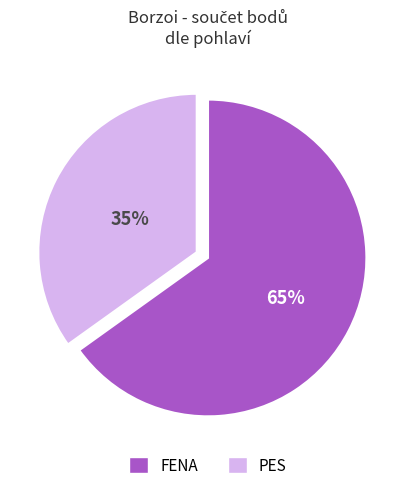

Is it true that PES is 24% of the pie?

False